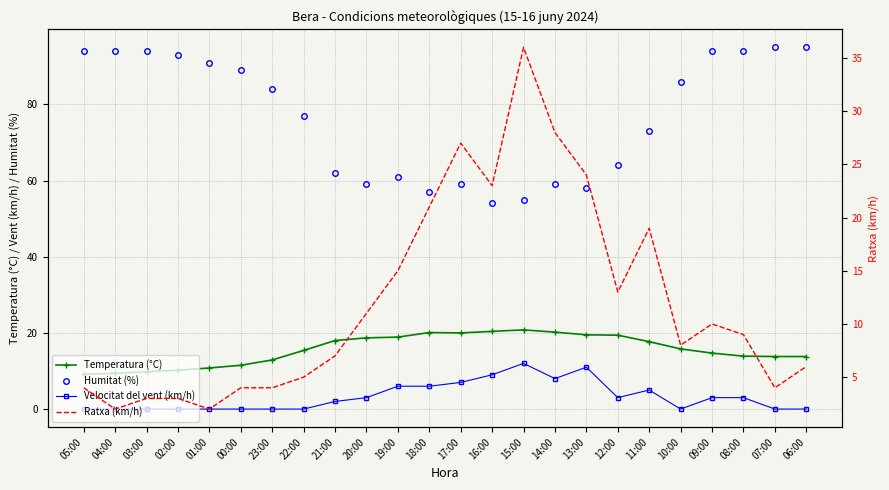

At how many categories does at least one series exceed 81?

12